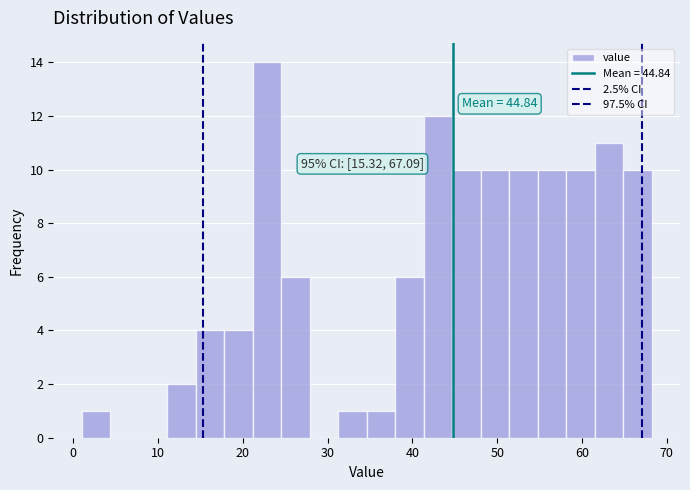

Read against the x-axis, roughly where is the centre of the tallest bar?

23